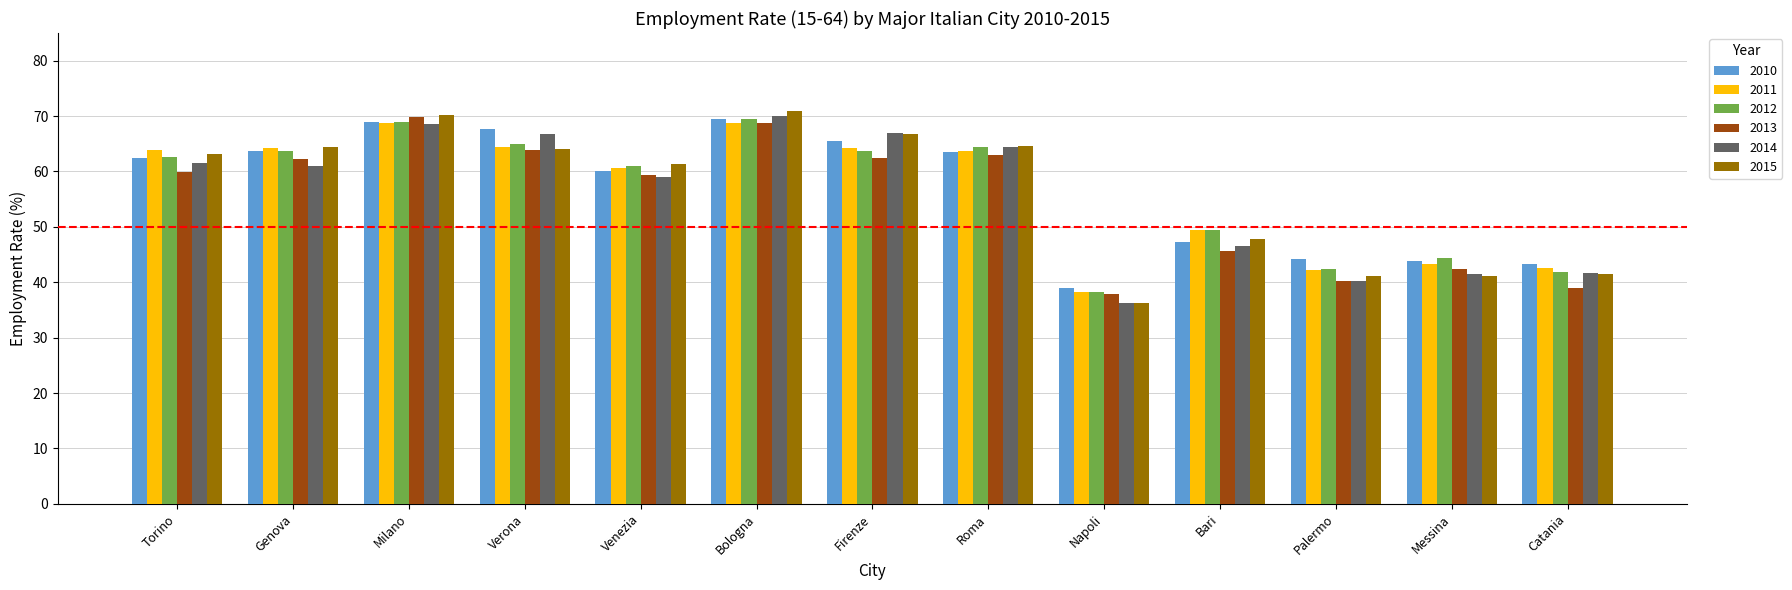

What is the lowest value of the 2014 series?

36.2